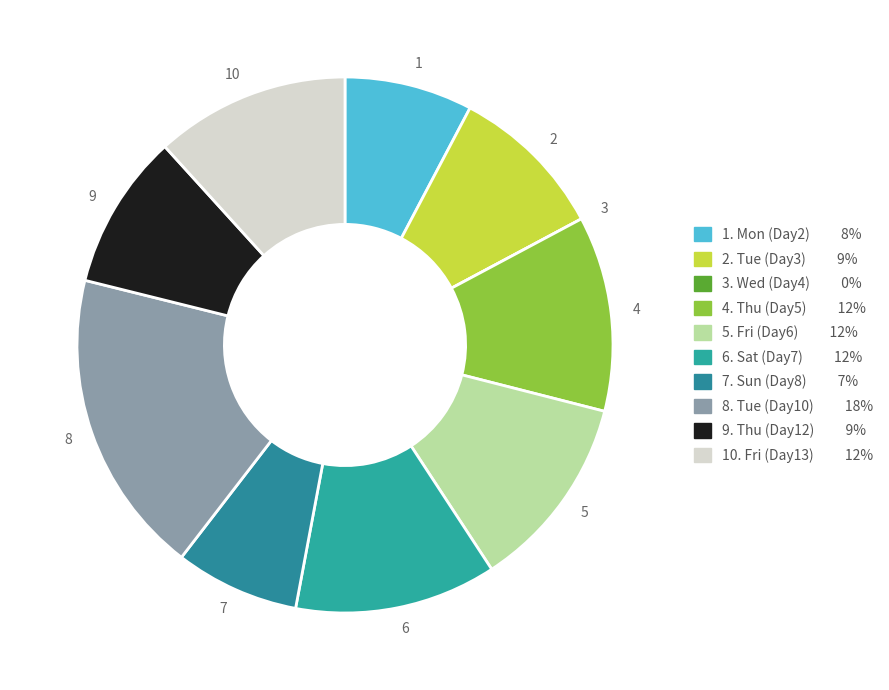

True or false: 9 accounts for 20% of the total.

False